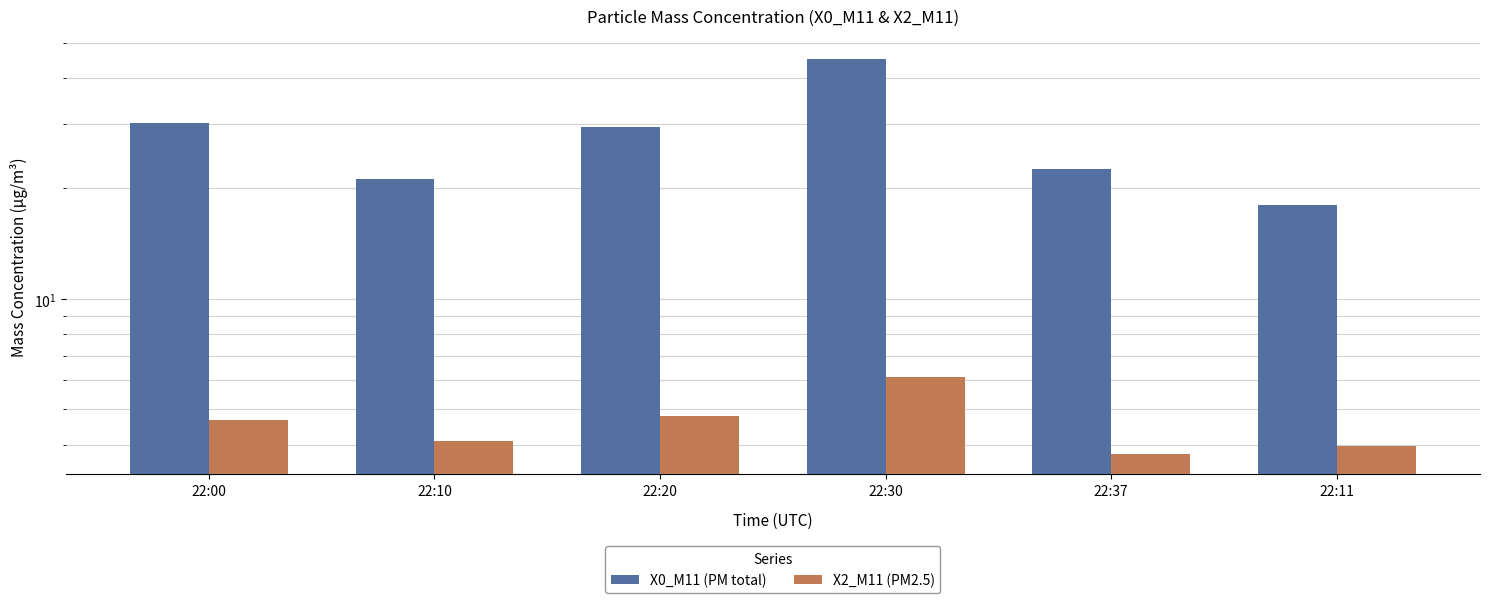

What position from the right is 22:10?

5